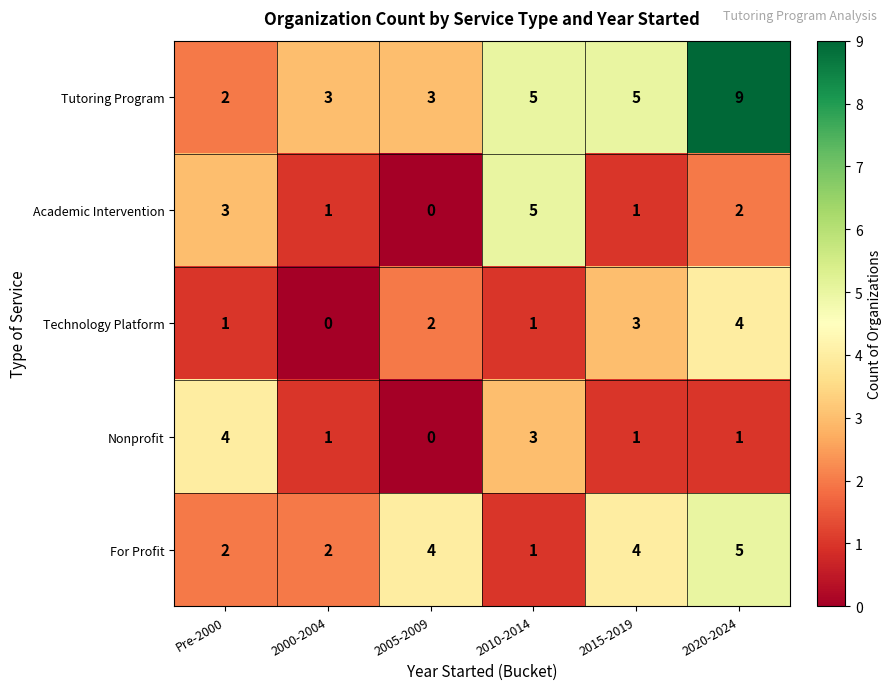

Which series changed the most between 2000-2004 and 2010-2014?

Academic Intervention